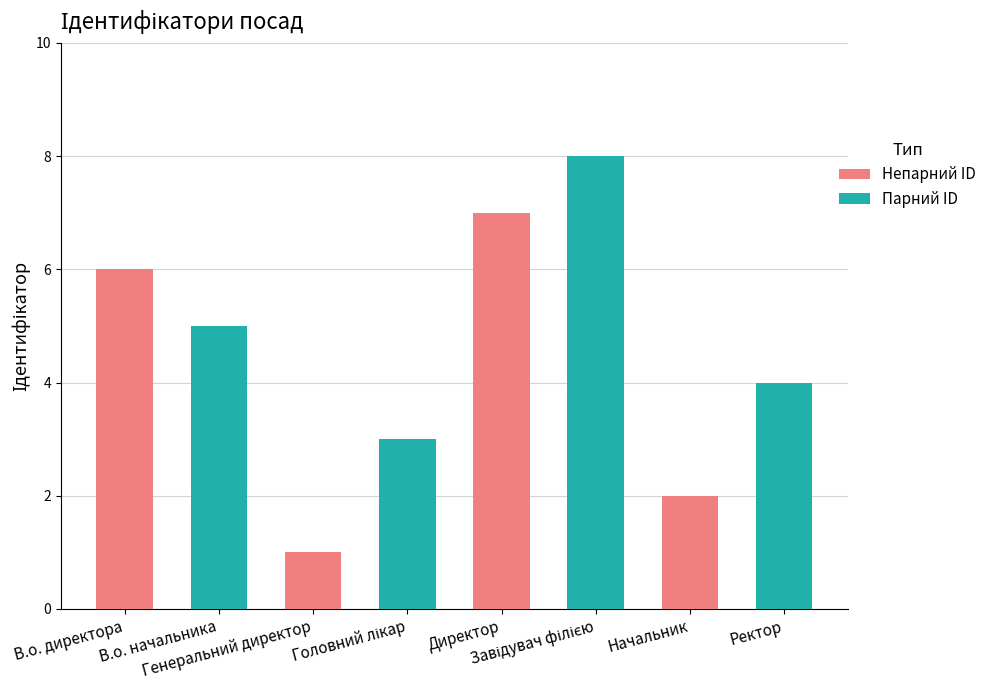

What is the greatest value displayed?

8